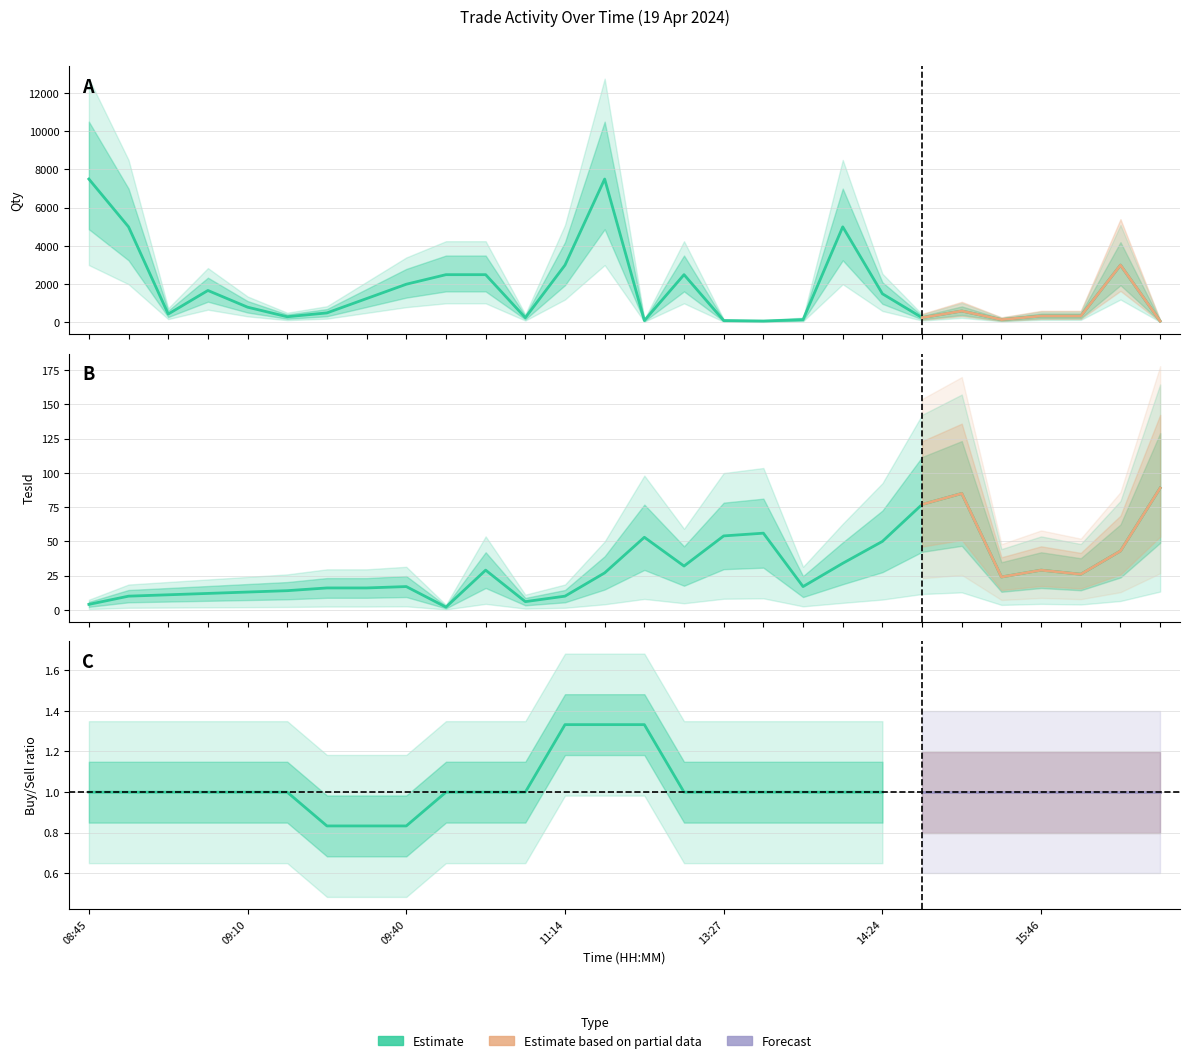

Which series has the largest range (max minus min)?

Qty